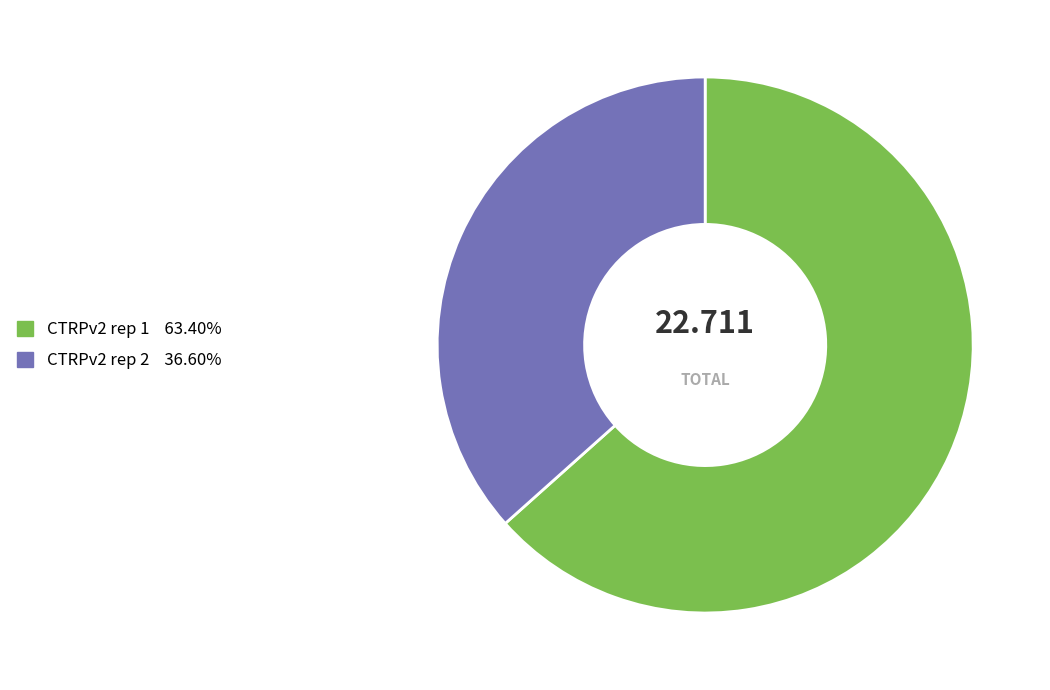

Does CTRPv2 rep 1 account for over 50% of the chart?

Yes